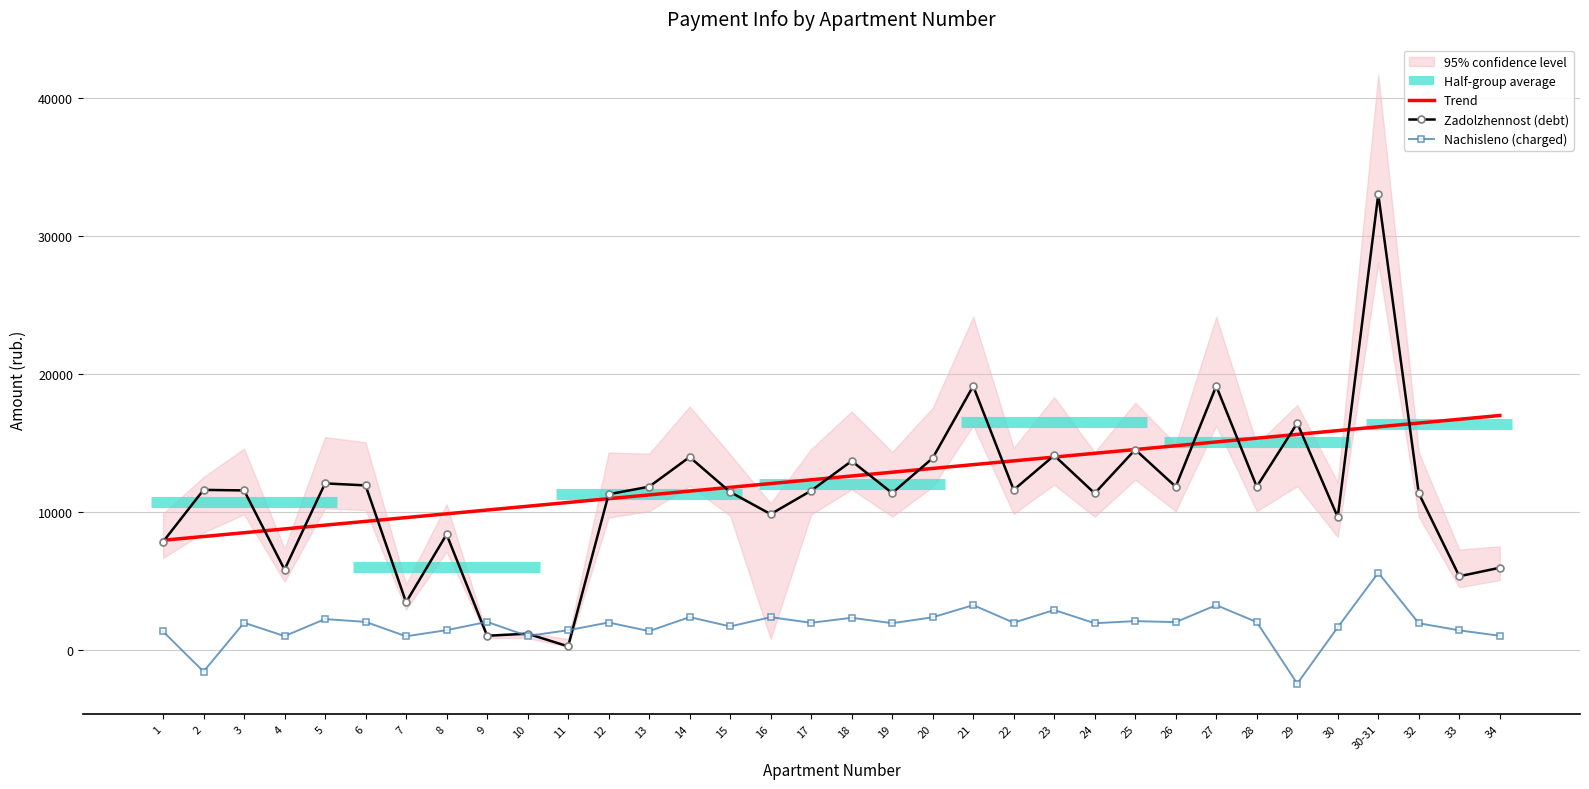

The value of Nachisleno (charged) at 28 is 673.1. True or false?

False